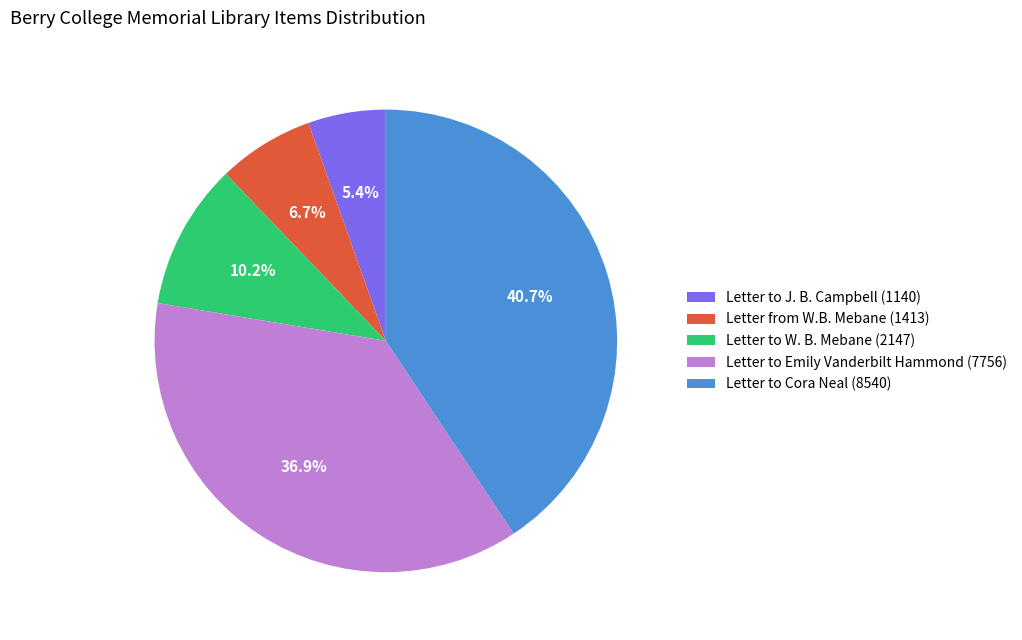

Rank the categories by value from lowest to highest.

Letter to J. B. Campbell (1140), Letter from W.B. Mebane (1413), Letter to W. B. Mebane (2147), Letter to Emily Vanderbilt Hammond (7756), Letter to Cora Neal (8540)